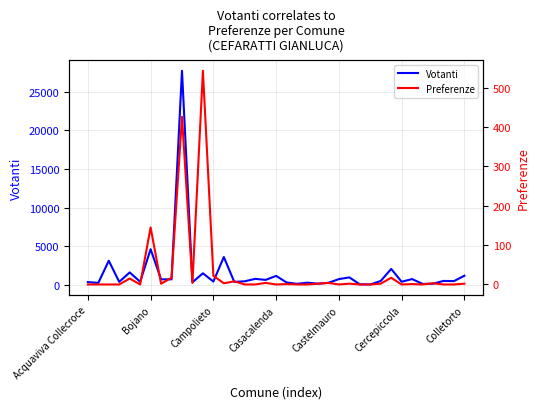

How many data points in Votanti are less than 503?

18